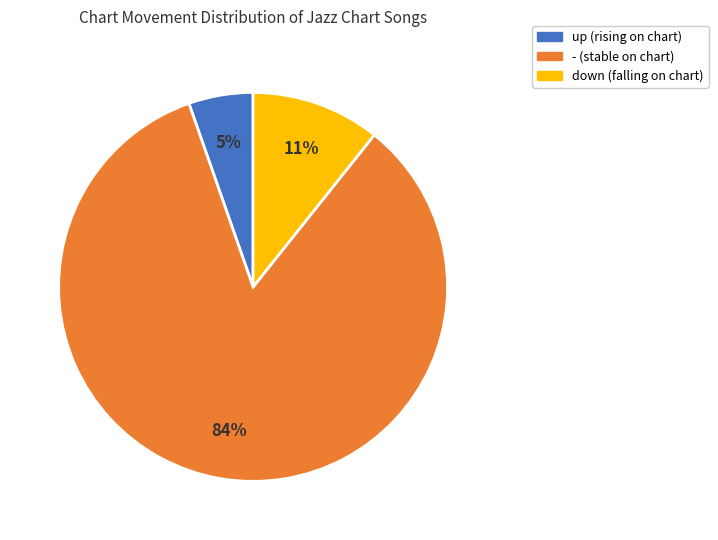

To the nearest percent, what is the average slice percentage?

33%